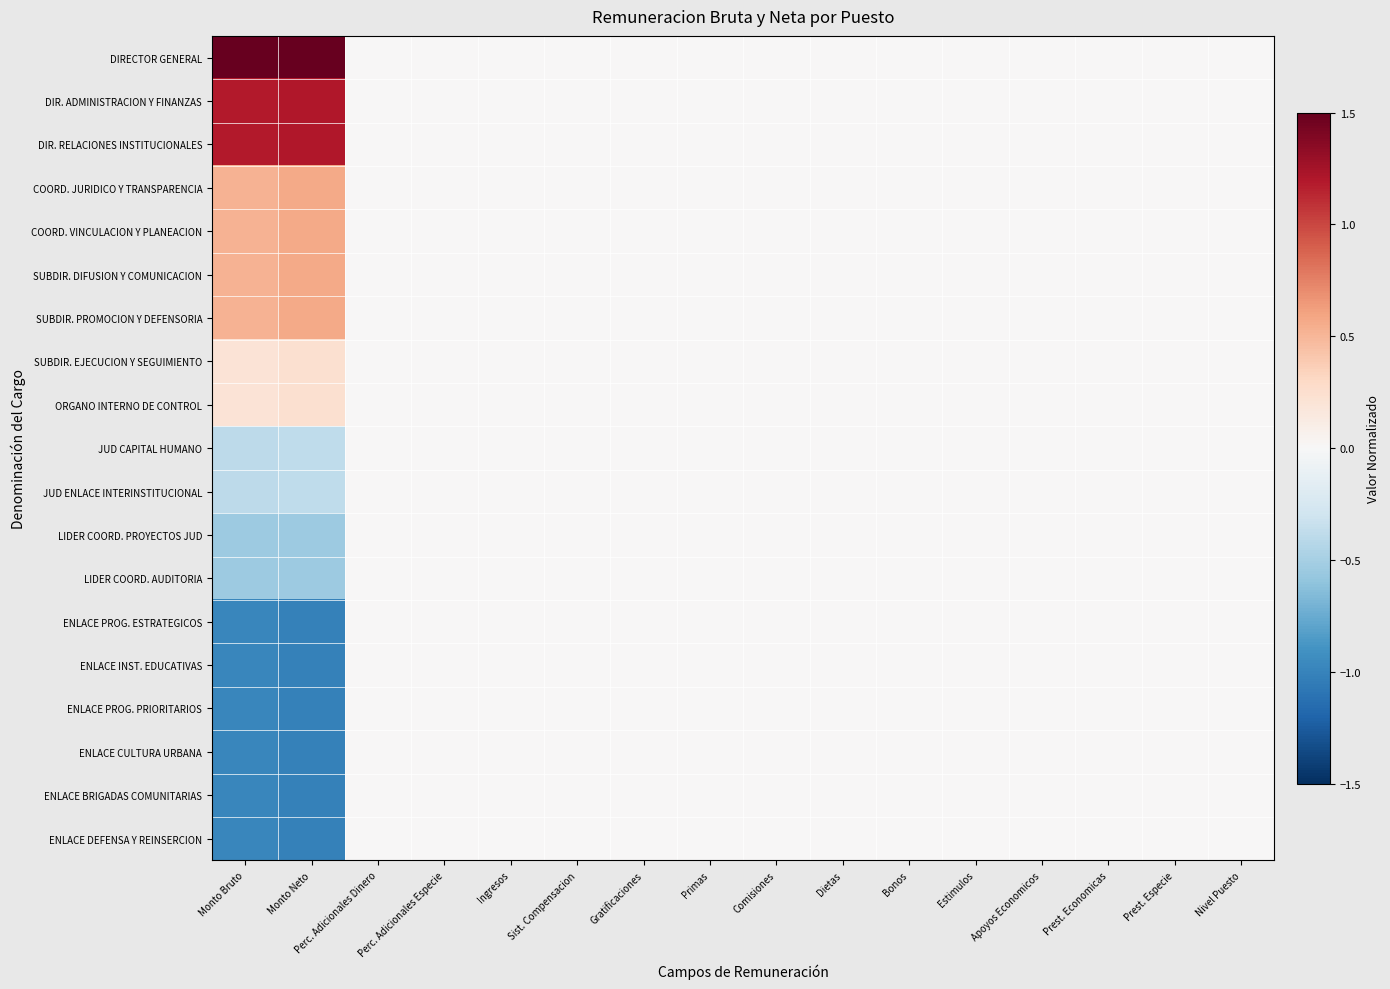

Reading left to right, what are all the values shown in this chart?

DIRECTOR GENERAL: Monto Bruto=2.9	Monto Neto=2.8	Perc. Adicionales Dinero=0.0	Perc. Adicionales Especie=0.0	Ingresos=0.0	Sist. Compensacion=0.0	Gratificaciones=0.0	Primas=0.0	Comisiones=0.0	Dietas=0.0	Bonos=0.0	Estimulos=0.0	Apoyos Economicos=0.0	Prest. Economicas=0.0	Prest. Especie=0.0	Nivel Puesto=0.0
DIR. ADMINISTRACION Y FINANZAS: Monto Bruto=1.2	Monto Neto=1.2	Perc. Adicionales Dinero=0.0	Perc. Adicionales Especie=0.0	Ingresos=0.0	Sist. Compensacion=0.0	Gratificaciones=0.0	Primas=0.0	Comisiones=0.0	Dietas=0.0	Bonos=0.0	Estimulos=0.0	Apoyos Economicos=0.0	Prest. Economicas=0.0	Prest. Especie=0.0	Nivel Puesto=0.0
DIR. RELACIONES INSTITUCIONALES: Monto Bruto=1.2	Monto Neto=1.2	Perc. Adicionales Dinero=0.0	Perc. Adicionales Especie=0.0	Ingresos=0.0	Sist. Compensacion=0.0	Gratificaciones=0.0	Primas=0.0	Comisiones=0.0	Dietas=0.0	Bonos=0.0	Estimulos=0.0	Apoyos Economicos=0.0	Prest. Economicas=0.0	Prest. Especie=0.0	Nivel Puesto=0.0
COORD. JURIDICO Y TRANSPARENCIA: Monto Bruto=0.5	Monto Neto=0.6	Perc. Adicionales Dinero=0.0	Perc. Adicionales Especie=0.0	Ingresos=0.0	Sist. Compensacion=0.0	Gratificaciones=0.0	Primas=0.0	Comisiones=0.0	Dietas=0.0	Bonos=0.0	Estimulos=0.0	Apoyos Economicos=0.0	Prest. Economicas=0.0	Prest. Especie=0.0	Nivel Puesto=0.0
COORD. VINCULACION Y PLANEACION: Monto Bruto=0.5	Monto Neto=0.6	Perc. Adicionales Dinero=0.0	Perc. Adicionales Especie=0.0	Ingresos=0.0	Sist. Compensacion=0.0	Gratificaciones=0.0	Primas=0.0	Comisiones=0.0	Dietas=0.0	Bonos=0.0	Estimulos=0.0	Apoyos Economicos=0.0	Prest. Economicas=0.0	Prest. Especie=0.0	Nivel Puesto=0.0
SUBDIR. DIFUSION Y COMUNICACION: Monto Bruto=0.5	Monto Neto=0.6	Perc. Adicionales Dinero=0.0	Perc. Adicionales Especie=0.0	Ingresos=0.0	Sist. Compensacion=0.0	Gratificaciones=0.0	Primas=0.0	Comisiones=0.0	Dietas=0.0	Bonos=0.0	Estimulos=0.0	Apoyos Economicos=0.0	Prest. Economicas=0.0	Prest. Especie=0.0	Nivel Puesto=0.0
SUBDIR. PROMOCION Y DEFENSORIA: Monto Bruto=0.5	Monto Neto=0.6	Perc. Adicionales Dinero=0.0	Perc. Adicionales Especie=0.0	Ingresos=0.0	Sist. Compensacion=0.0	Gratificaciones=0.0	Primas=0.0	Comisiones=0.0	Dietas=0.0	Bonos=0.0	Estimulos=0.0	Apoyos Economicos=0.0	Prest. Economicas=0.0	Prest. Especie=0.0	Nivel Puesto=0.0
SUBDIR. EJECUCION Y SEGUIMIENTO: Monto Bruto=0.2	Monto Neto=0.2	Perc. Adicionales Dinero=0.0	Perc. Adicionales Especie=0.0	Ingresos=0.0	Sist. Compensacion=0.0	Gratificaciones=0.0	Primas=0.0	Comisiones=0.0	Dietas=0.0	Bonos=0.0	Estimulos=0.0	Apoyos Economicos=0.0	Prest. Economicas=0.0	Prest. Especie=0.0	Nivel Puesto=0.0
ORGANO INTERNO DE CONTROL: Monto Bruto=0.2	Monto Neto=0.2	Perc. Adicionales Dinero=0.0	Perc. Adicionales Especie=0.0	Ingresos=0.0	Sist. Compensacion=0.0	Gratificaciones=0.0	Primas=0.0	Comisiones=0.0	Dietas=0.0	Bonos=0.0	Estimulos=0.0	Apoyos Economicos=0.0	Prest. Economicas=0.0	Prest. Especie=0.0	Nivel Puesto=0.0
JUD CAPITAL HUMANO: Monto Bruto=-0.4	Monto Neto=-0.4	Perc. Adicionales Dinero=0.0	Perc. Adicionales Especie=0.0	Ingresos=0.0	Sist. Compensacion=0.0	Gratificaciones=0.0	Primas=0.0	Comisiones=0.0	Dietas=0.0	Bonos=0.0	Estimulos=0.0	Apoyos Economicos=0.0	Prest. Economicas=0.0	Prest. Especie=0.0	Nivel Puesto=0.0
JUD ENLACE INTERINSTITUCIONAL: Monto Bruto=-0.4	Monto Neto=-0.4	Perc. Adicionales Dinero=0.0	Perc. Adicionales Especie=0.0	Ingresos=0.0	Sist. Compensacion=0.0	Gratificaciones=0.0	Primas=0.0	Comisiones=0.0	Dietas=0.0	Bonos=0.0	Estimulos=0.0	Apoyos Economicos=0.0	Prest. Economicas=0.0	Prest. Especie=0.0	Nivel Puesto=0.0
LIDER COORD. PROYECTOS JUD: Monto Bruto=-0.5	Monto Neto=-0.5	Perc. Adicionales Dinero=0.0	Perc. Adicionales Especie=0.0	Ingresos=0.0	Sist. Compensacion=0.0	Gratificaciones=0.0	Primas=0.0	Comisiones=0.0	Dietas=0.0	Bonos=0.0	Estimulos=0.0	Apoyos Economicos=0.0	Prest. Economicas=0.0	Prest. Especie=0.0	Nivel Puesto=0.0
LIDER COORD. AUDITORIA: Monto Bruto=-0.5	Monto Neto=-0.5	Perc. Adicionales Dinero=0.0	Perc. Adicionales Especie=0.0	Ingresos=0.0	Sist. Compensacion=0.0	Gratificaciones=0.0	Primas=0.0	Comisiones=0.0	Dietas=0.0	Bonos=0.0	Estimulos=0.0	Apoyos Economicos=0.0	Prest. Economicas=0.0	Prest. Especie=0.0	Nivel Puesto=0.0
ENLACE PROG. ESTRATEGICOS: Monto Bruto=-1.0	Monto Neto=-1.0	Perc. Adicionales Dinero=0.0	Perc. Adicionales Especie=0.0	Ingresos=0.0	Sist. Compensacion=0.0	Gratificaciones=0.0	Primas=0.0	Comisiones=0.0	Dietas=0.0	Bonos=0.0	Estimulos=0.0	Apoyos Economicos=0.0	Prest. Economicas=0.0	Prest. Especie=0.0	Nivel Puesto=0.0
ENLACE INST. EDUCATIVAS: Monto Bruto=-1.0	Monto Neto=-1.0	Perc. Adicionales Dinero=0.0	Perc. Adicionales Especie=0.0	Ingresos=0.0	Sist. Compensacion=0.0	Gratificaciones=0.0	Primas=0.0	Comisiones=0.0	Dietas=0.0	Bonos=0.0	Estimulos=0.0	Apoyos Economicos=0.0	Prest. Economicas=0.0	Prest. Especie=0.0	Nivel Puesto=0.0
ENLACE PROG. PRIORITARIOS: Monto Bruto=-1.0	Monto Neto=-1.0	Perc. Adicionales Dinero=0.0	Perc. Adicionales Especie=0.0	Ingresos=0.0	Sist. Compensacion=0.0	Gratificaciones=0.0	Primas=0.0	Comisiones=0.0	Dietas=0.0	Bonos=0.0	Estimulos=0.0	Apoyos Economicos=0.0	Prest. Economicas=0.0	Prest. Especie=0.0	Nivel Puesto=0.0
ENLACE CULTURA URBANA: Monto Bruto=-1.0	Monto Neto=-1.0	Perc. Adicionales Dinero=0.0	Perc. Adicionales Especie=0.0	Ingresos=0.0	Sist. Compensacion=0.0	Gratificaciones=0.0	Primas=0.0	Comisiones=0.0	Dietas=0.0	Bonos=0.0	Estimulos=0.0	Apoyos Economicos=0.0	Prest. Economicas=0.0	Prest. Especie=0.0	Nivel Puesto=0.0
ENLACE BRIGADAS COMUNITARIAS: Monto Bruto=-1.0	Monto Neto=-1.0	Perc. Adicionales Dinero=0.0	Perc. Adicionales Especie=0.0	Ingresos=0.0	Sist. Compensacion=0.0	Gratificaciones=0.0	Primas=0.0	Comisiones=0.0	Dietas=0.0	Bonos=0.0	Estimulos=0.0	Apoyos Economicos=0.0	Prest. Economicas=0.0	Prest. Especie=0.0	Nivel Puesto=0.0
ENLACE DEFENSA Y REINSERCION: Monto Bruto=-1.0	Monto Neto=-1.0	Perc. Adicionales Dinero=0.0	Perc. Adicionales Especie=0.0	Ingresos=0.0	Sist. Compensacion=0.0	Gratificaciones=0.0	Primas=0.0	Comisiones=0.0	Dietas=0.0	Bonos=0.0	Estimulos=0.0	Apoyos Economicos=0.0	Prest. Economicas=0.0	Prest. Especie=0.0	Nivel Puesto=0.0